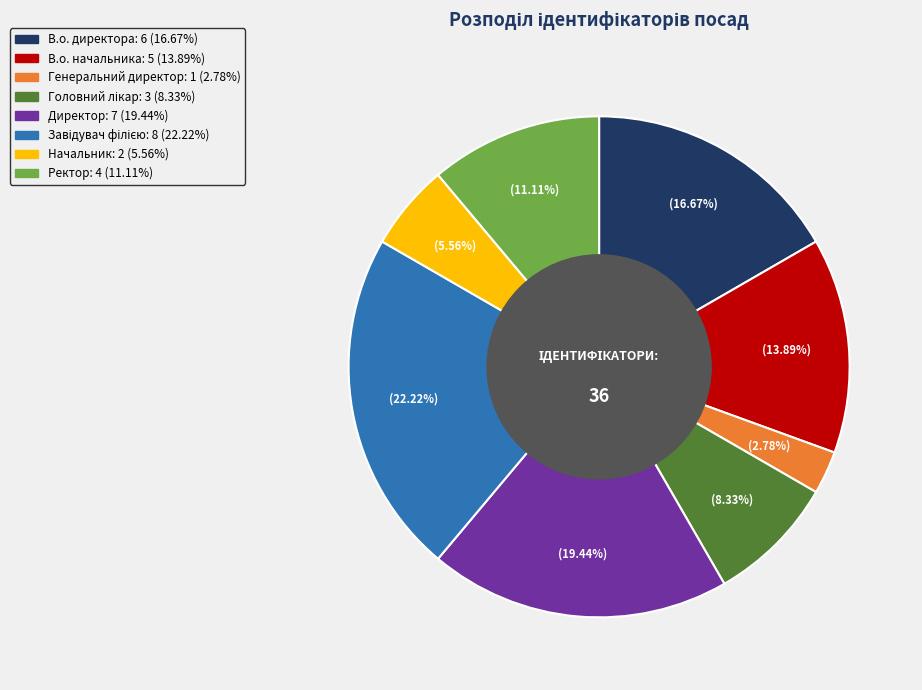

Which slice is the smallest?

Генеральний директор